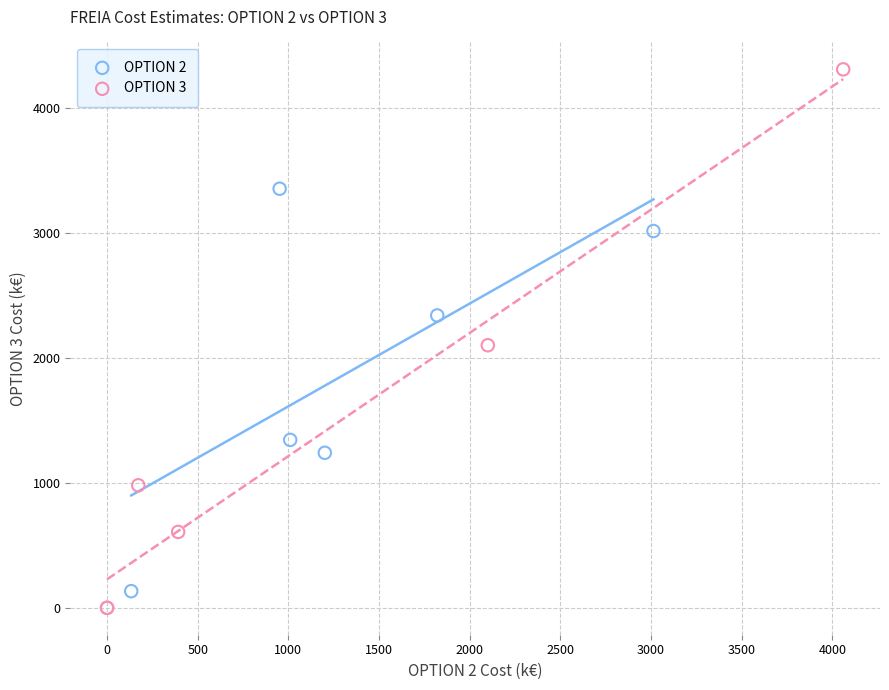

Which series has the largest Y range (max minus min)?

OPTION 3